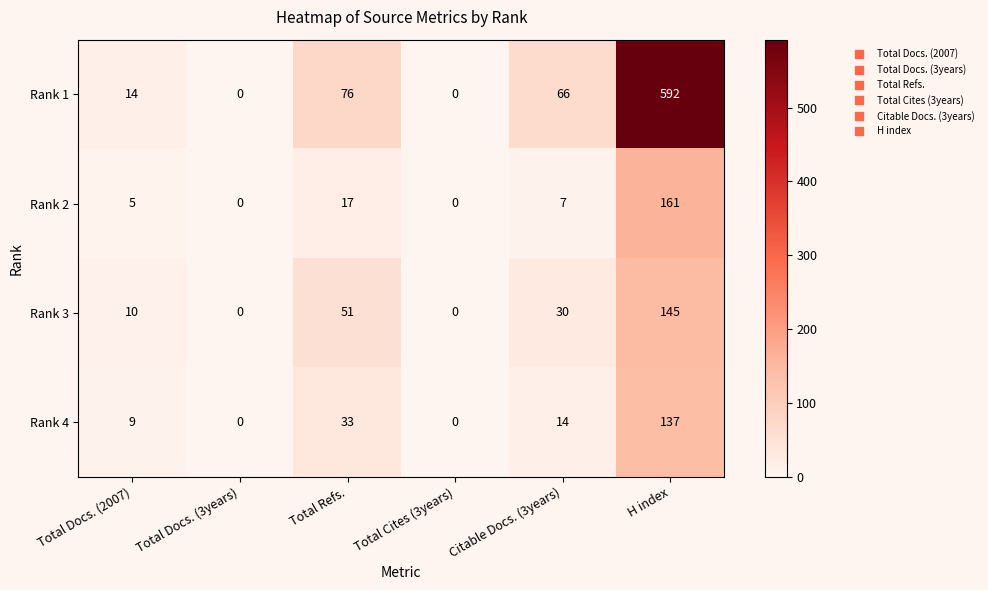

Which category has the highest value across all series?

H index